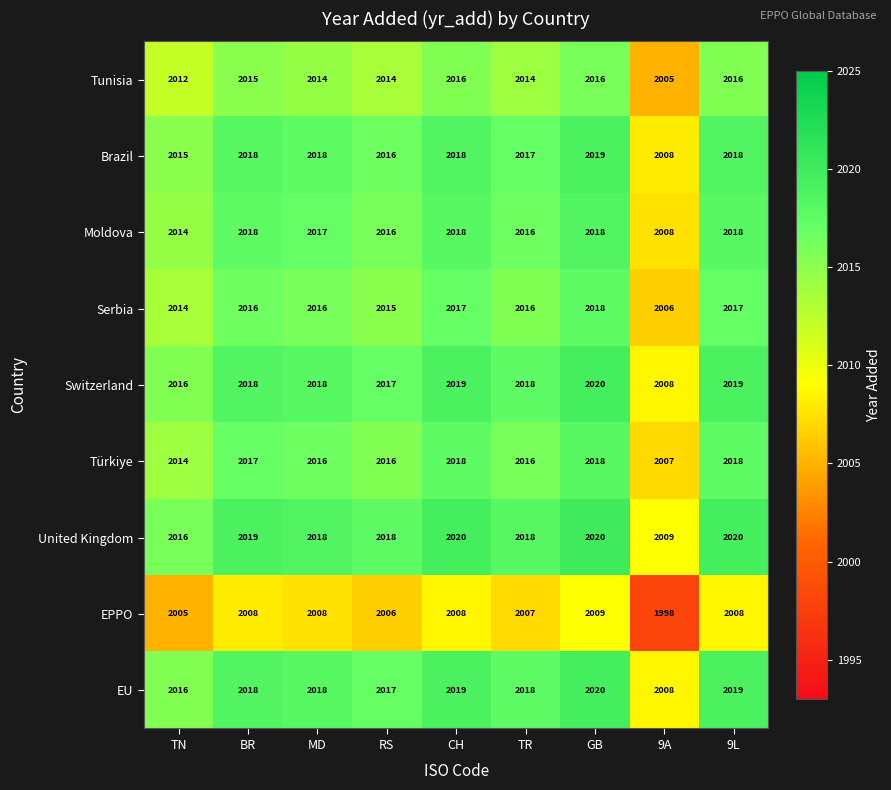

Which series has the largest total across all categories?

United Kingdom